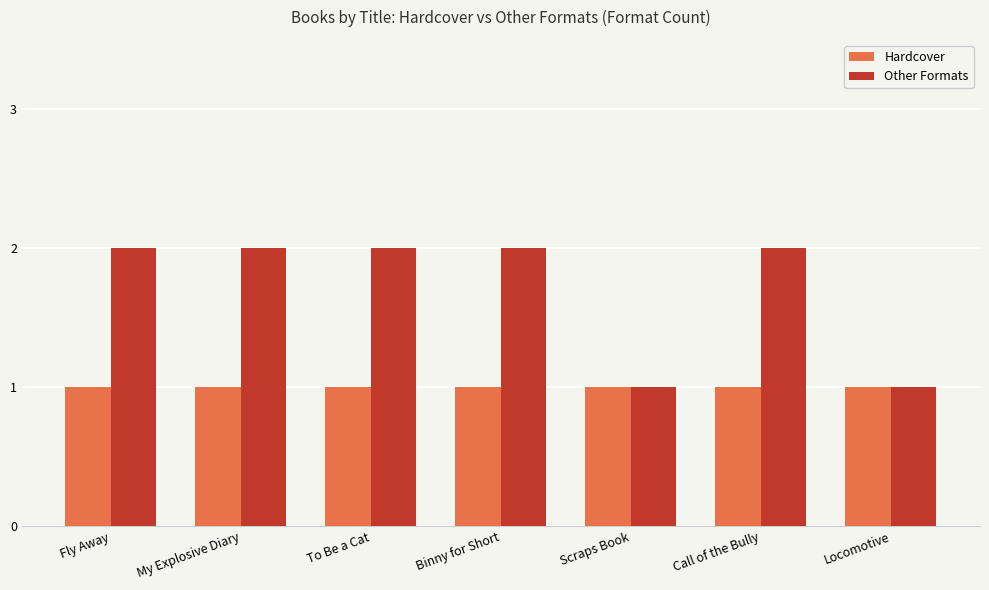

Between To Be a Cat and Scraps Book, which series saw the biggest shift?

Other Formats